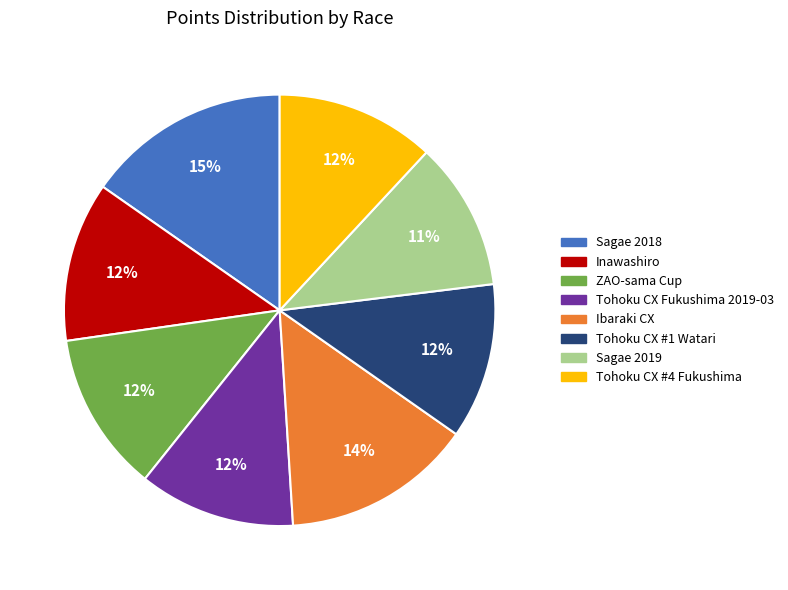

Is there a majority slice in this chart?

No